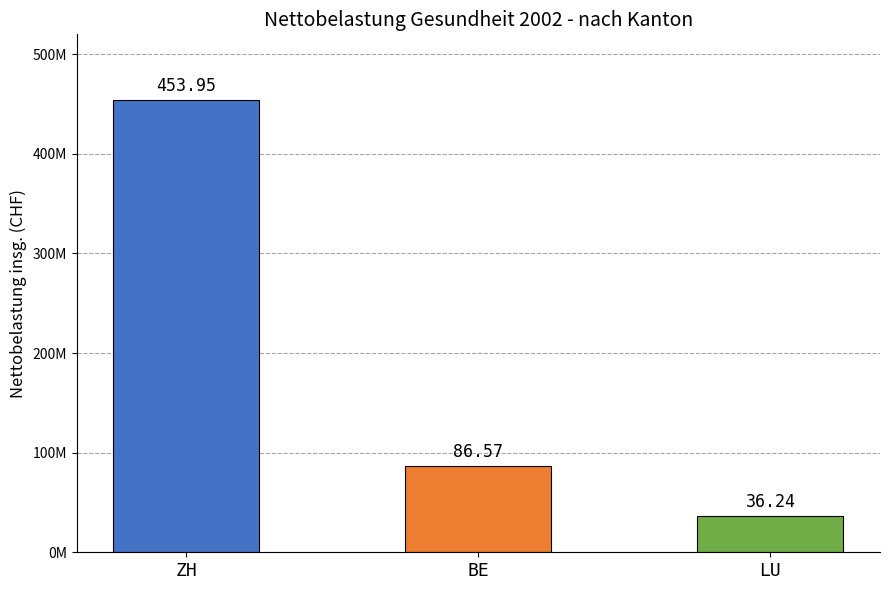

What is the change in value from ZH to BE?

-367377498